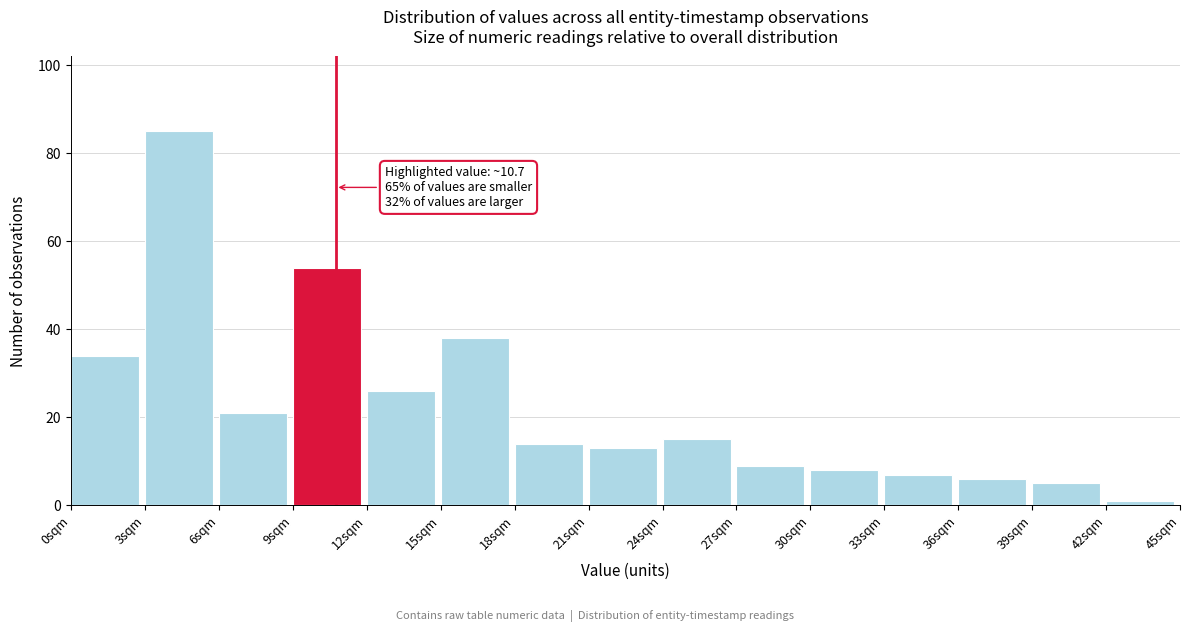

Which range on the x-axis has the tallest bar?

3 to 6